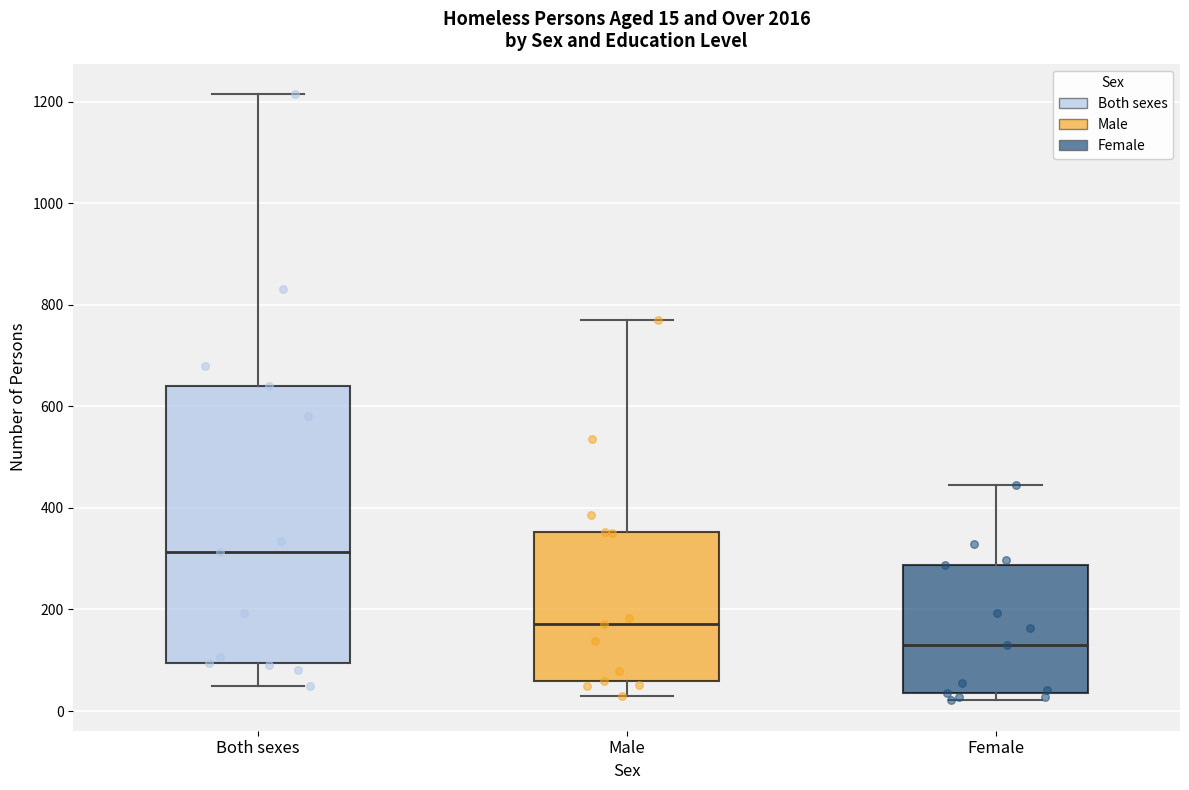

Which box's median line is the lowest?

Female